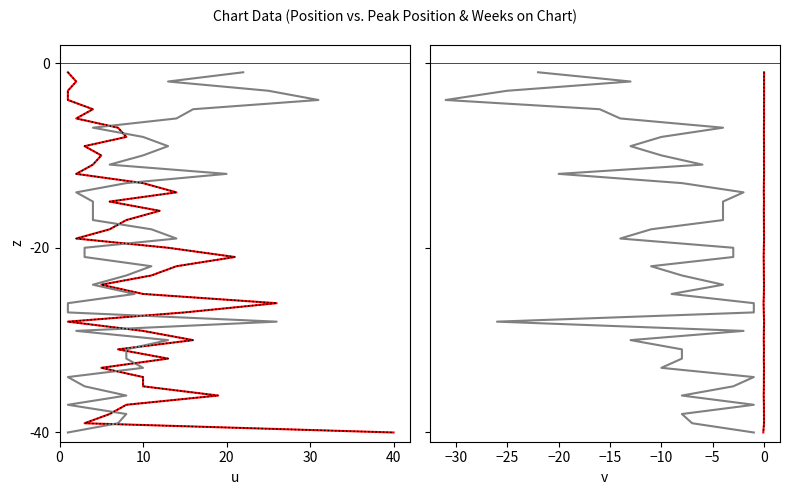

How many categories are shown in the chart?

40